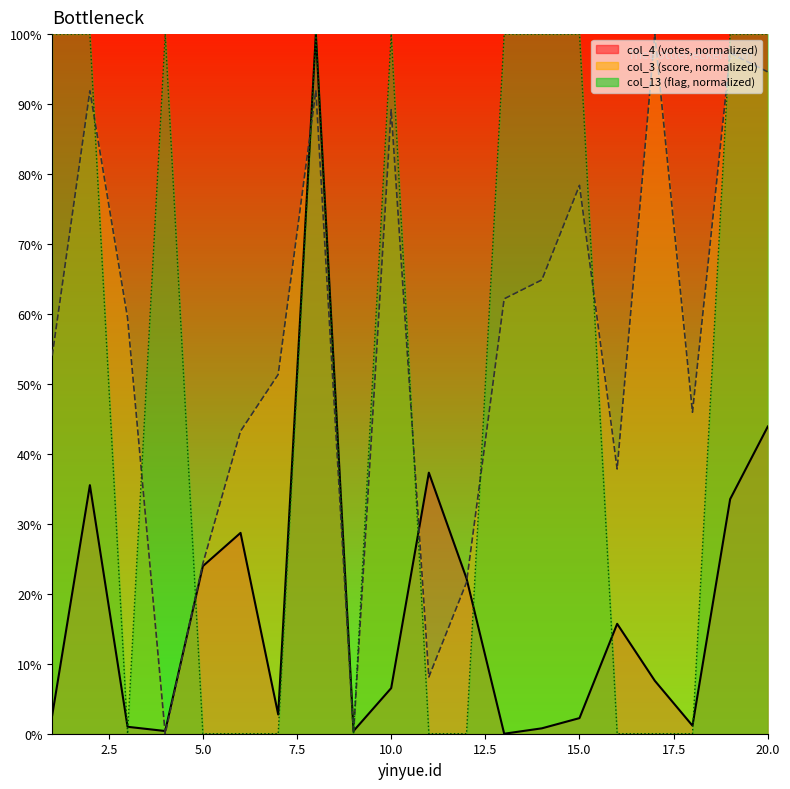

What is the value of the col_4 point at the 3rd from the left?

1.0